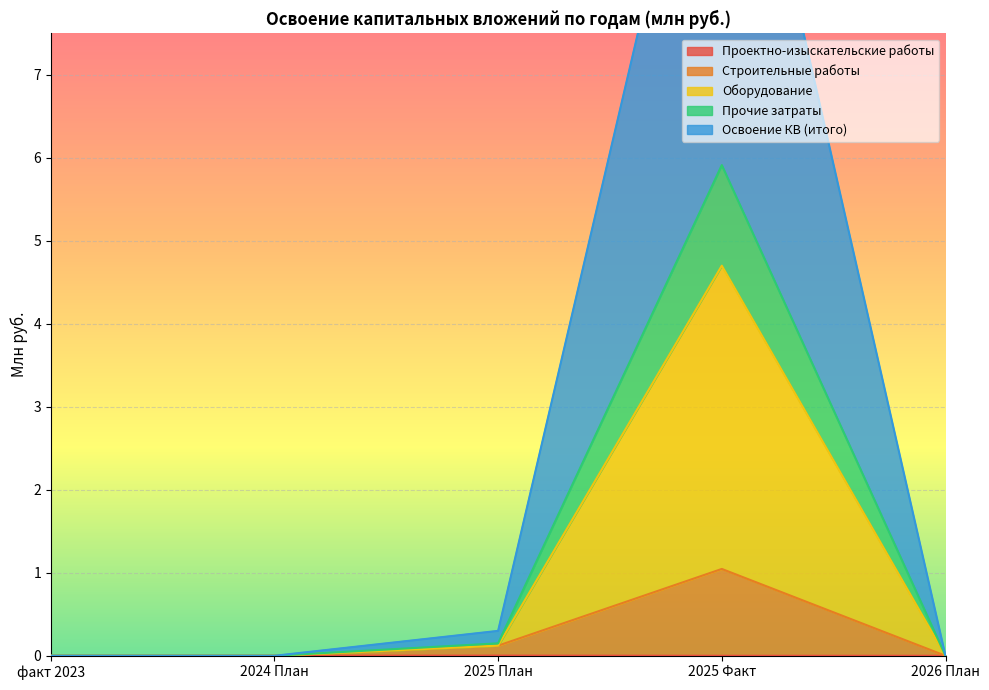

The Освоение КВ (итого) series shows 0.0 at факт 2023. True or false?

True